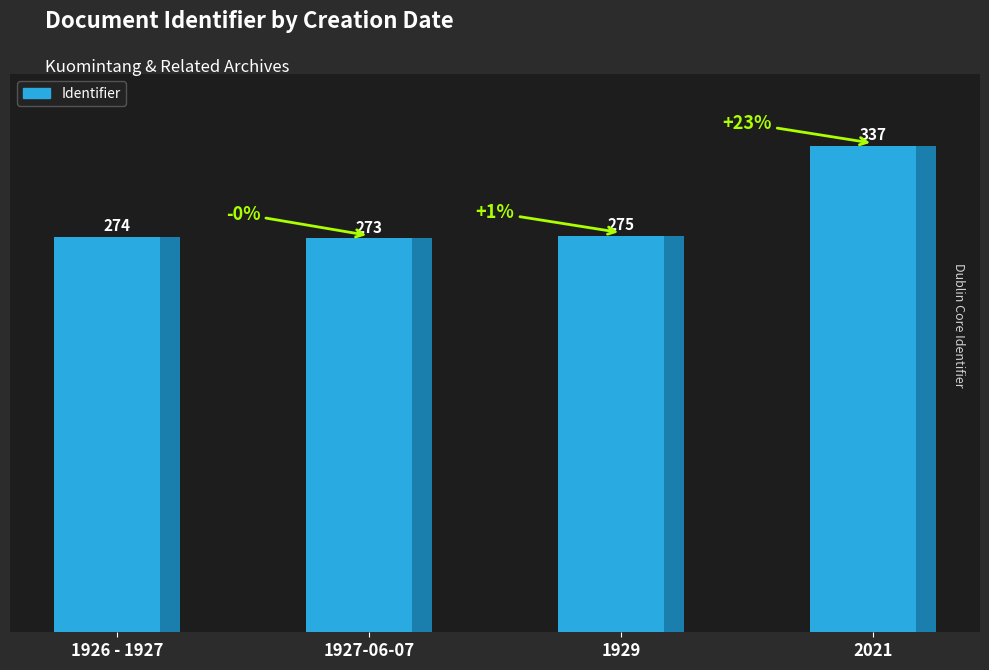

What is the difference between the values at 2021 and 1927-06-07?

64